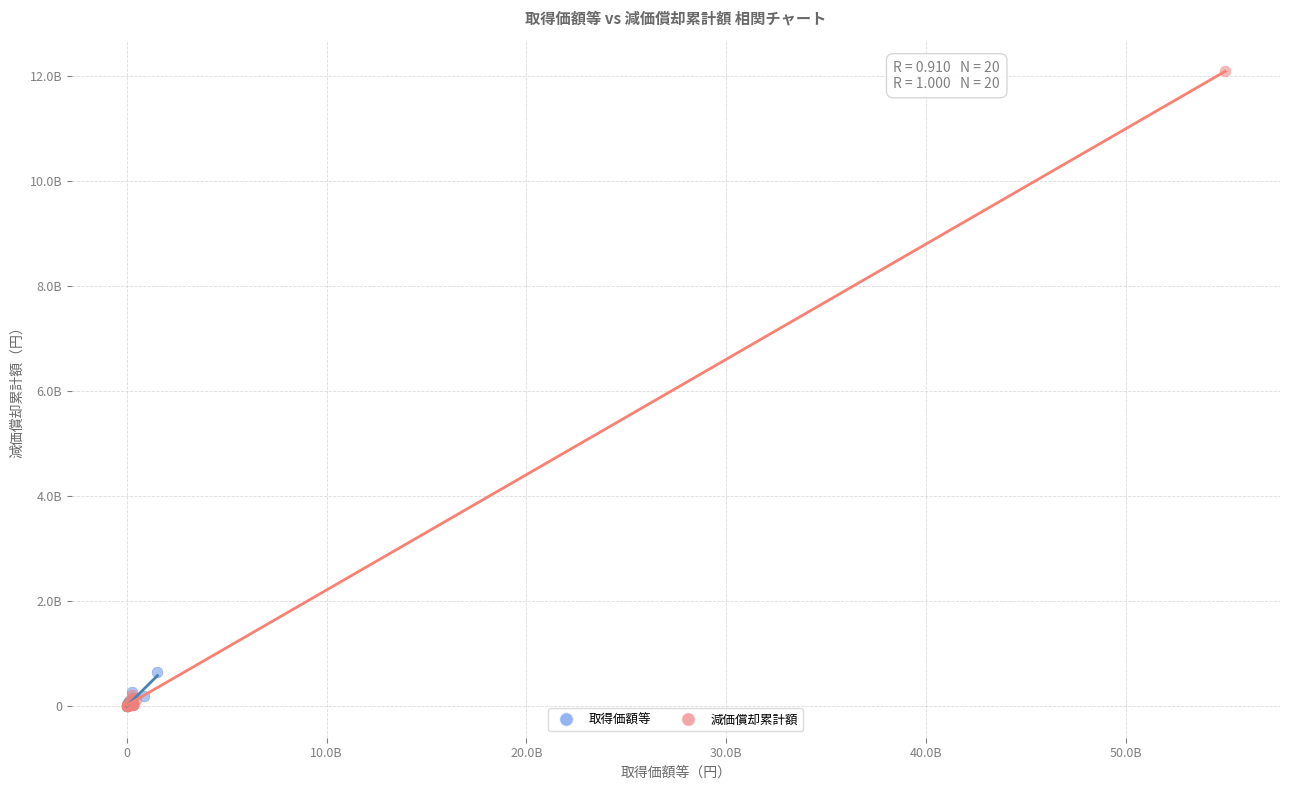

What are all the series names shown in the legend?

取得価額等, 減価償却累計額